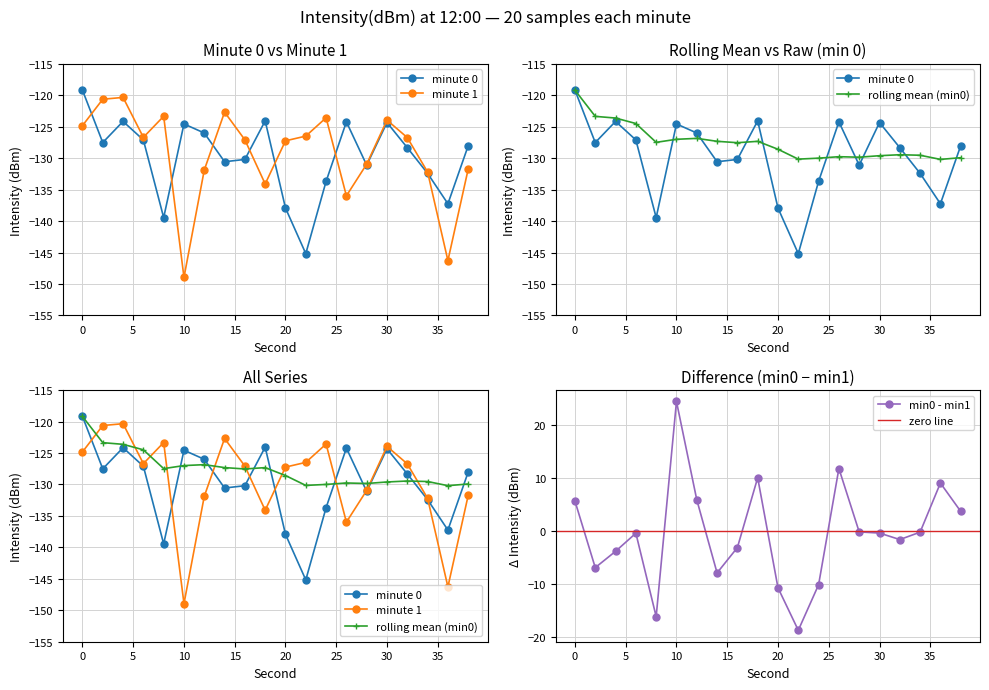

Reading right to left, list all the values displayed in this chart.

min0: 38=-128.0	36=-137.2	34=-132.4	32=-128.3	30=-124.3	28=-131.1	26=-124.2	24=-133.7	22=-145.2	20=-137.9	18=-124.1	16=-130.2	14=-130.6	12=-126.0	10=-124.6	8=-139.5	6=-127.1	4=-124.2	2=-127.5	0=-119.2
min1: 38=-131.7	36=-146.3	34=-132.2	32=-126.7	30=-124.0	28=-130.9	26=-136.0	24=-123.6	22=-126.5	20=-127.2	18=-134.1	16=-127.1	14=-122.7	12=-131.9	10=-148.9	8=-123.3	6=-126.7	4=-120.3	2=-120.6	0=-124.8
rolling_mean: 38=-129.9	36=-130.2	34=-129.5	32=-129.5	30=-129.6	28=-129.9	26=-129.8	24=-130.0	22=-130.2	20=-128.6	18=-127.3	16=-127.5	14=-127.3	12=-126.9	10=-127.0	8=-127.5	6=-124.5	4=-123.6	2=-123.4	0=-119.2